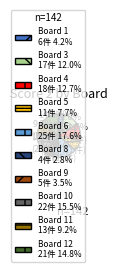

Is there a majority slice in this chart?

No